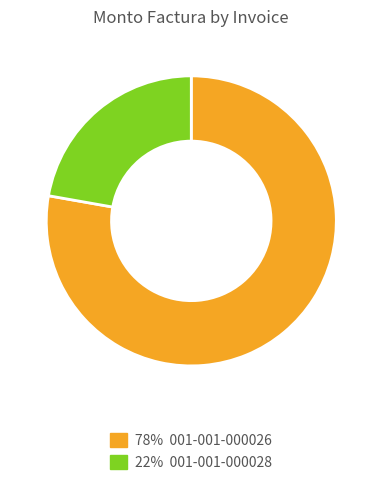

Is there a majority slice in this chart?

Yes